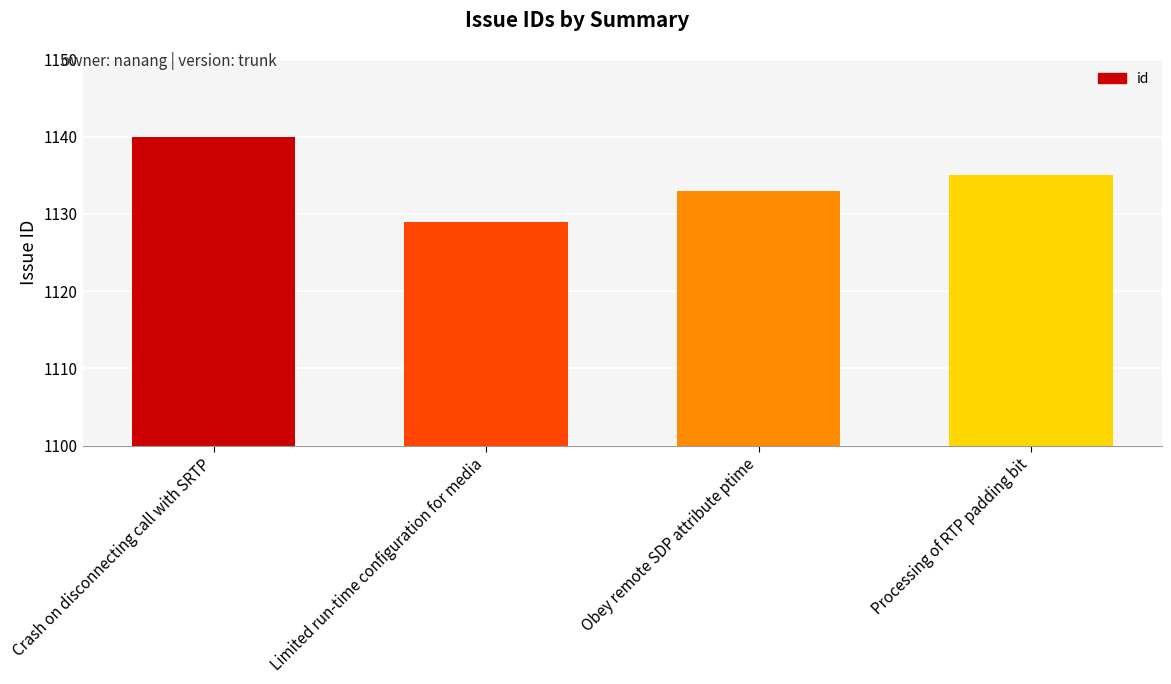

What is the value of the 4th bar from the left?

1135